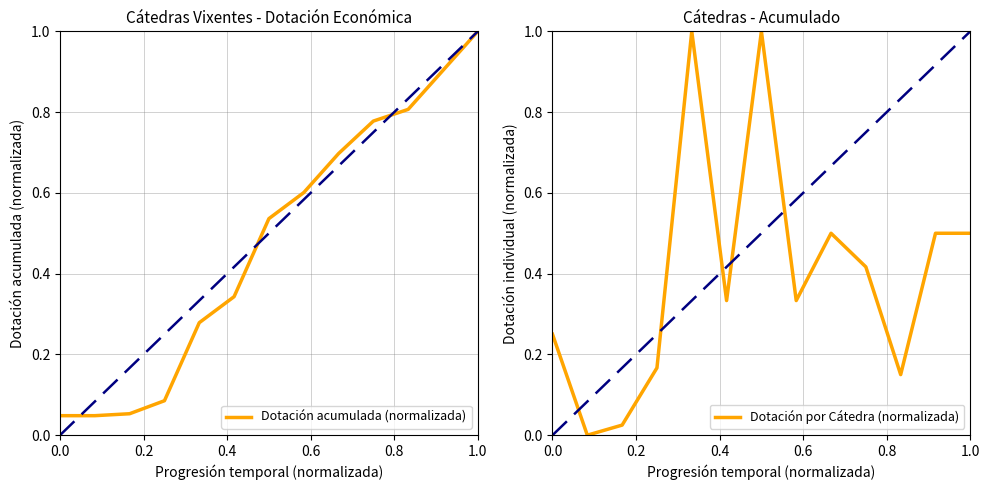

What is the highest value of the Dotación acumulada (normalizada) series?

1.0